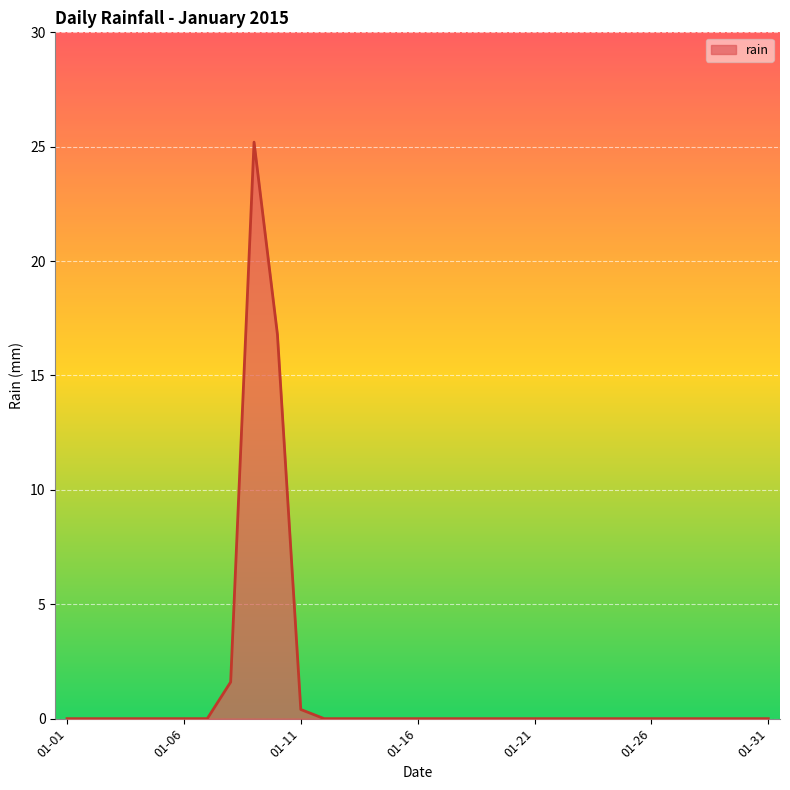

What is the difference between the maximum and minimum values?

25.2